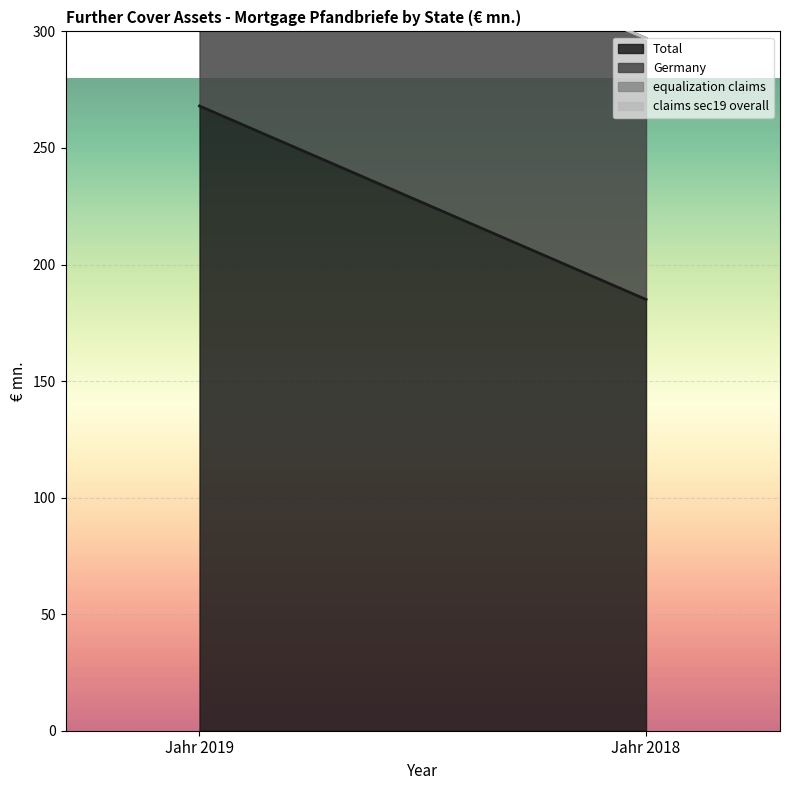

Rank the series by their maximum value, from lowest to highest.

equalization claims, claims sec19 overall, Germany, Total